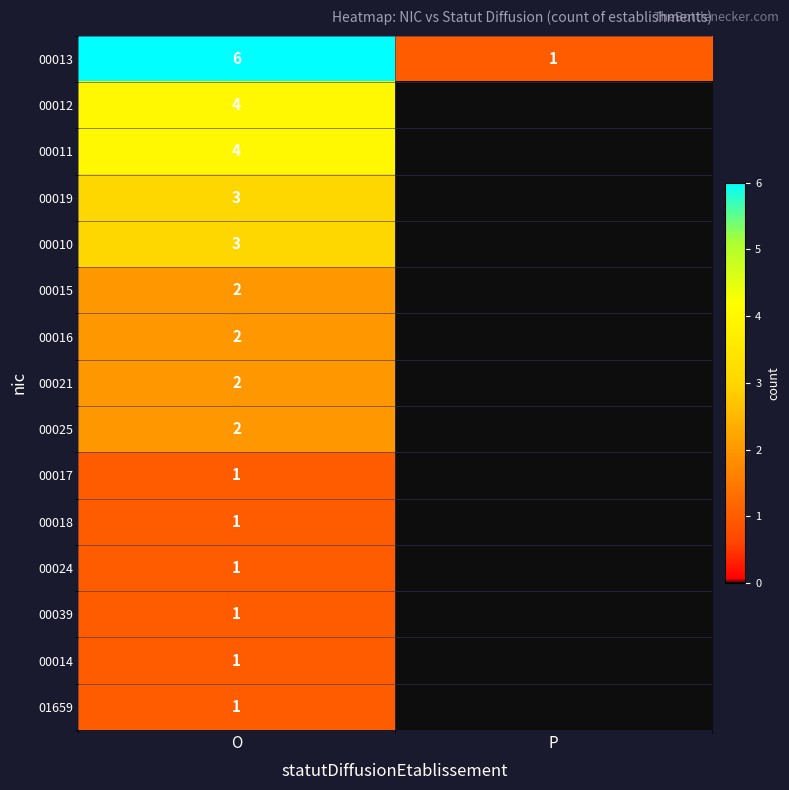

What is the spread (max minus min) of values at P?

1